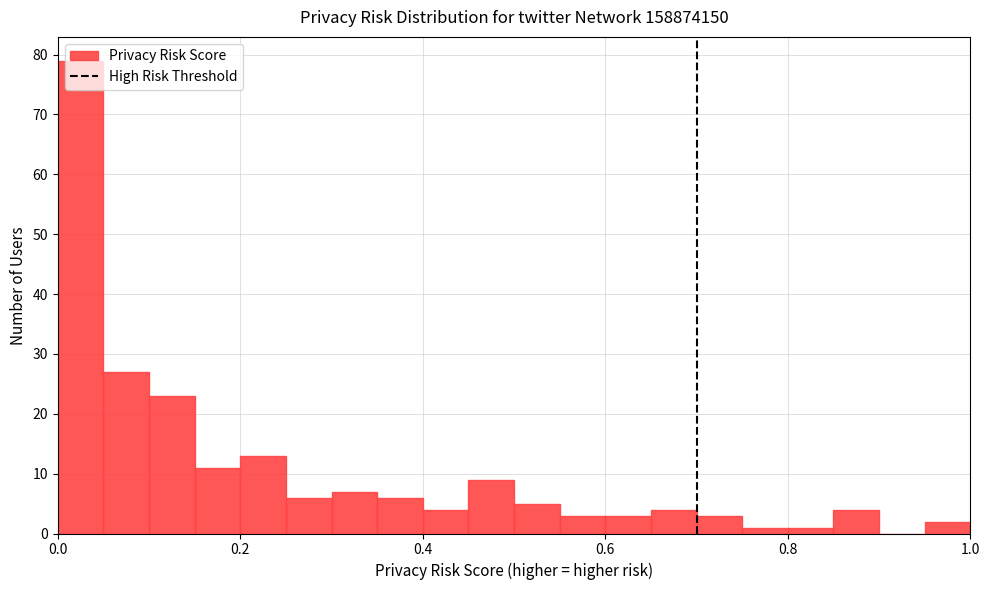

Read against the x-axis, roughly where is the centre of the tallest bar?

0.02